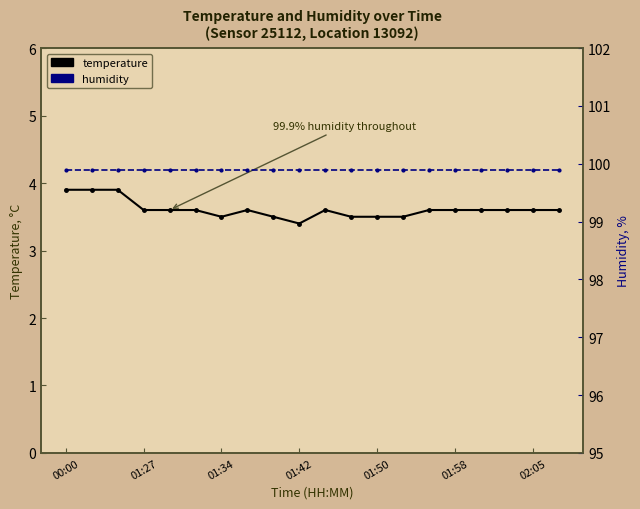

At 01:58, list the series in order from smallest to largest.

temperature, humidity